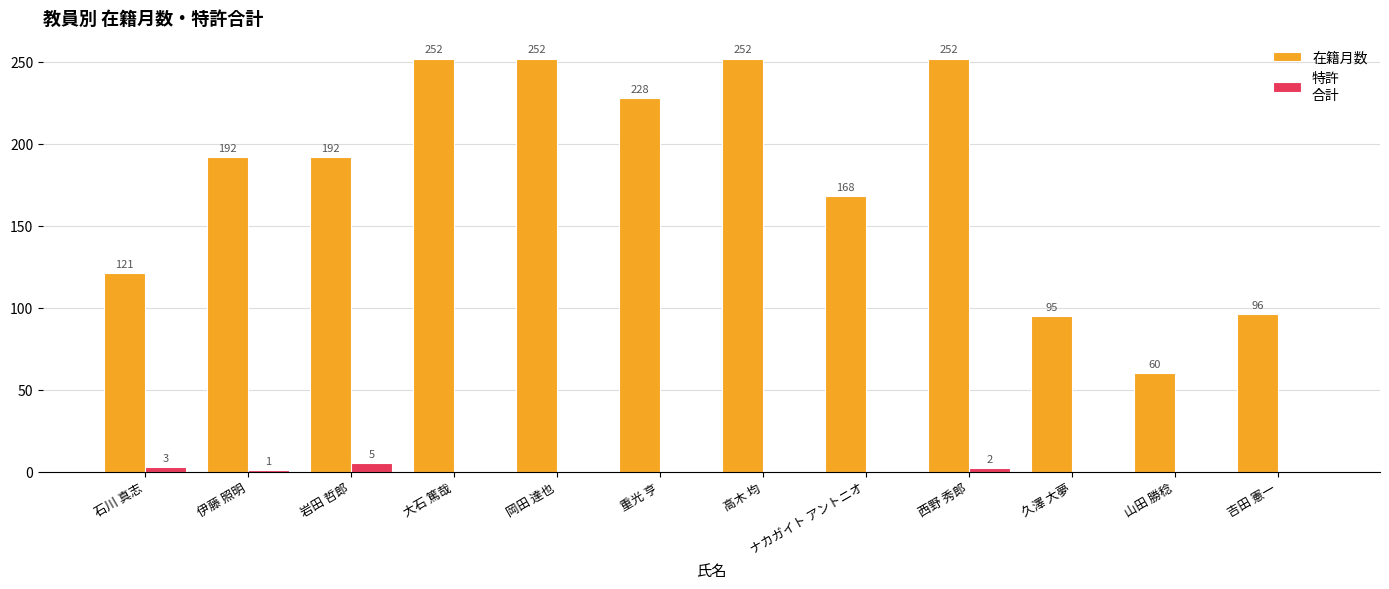

At which category is the sum across all series the highest?

西野 秀郎